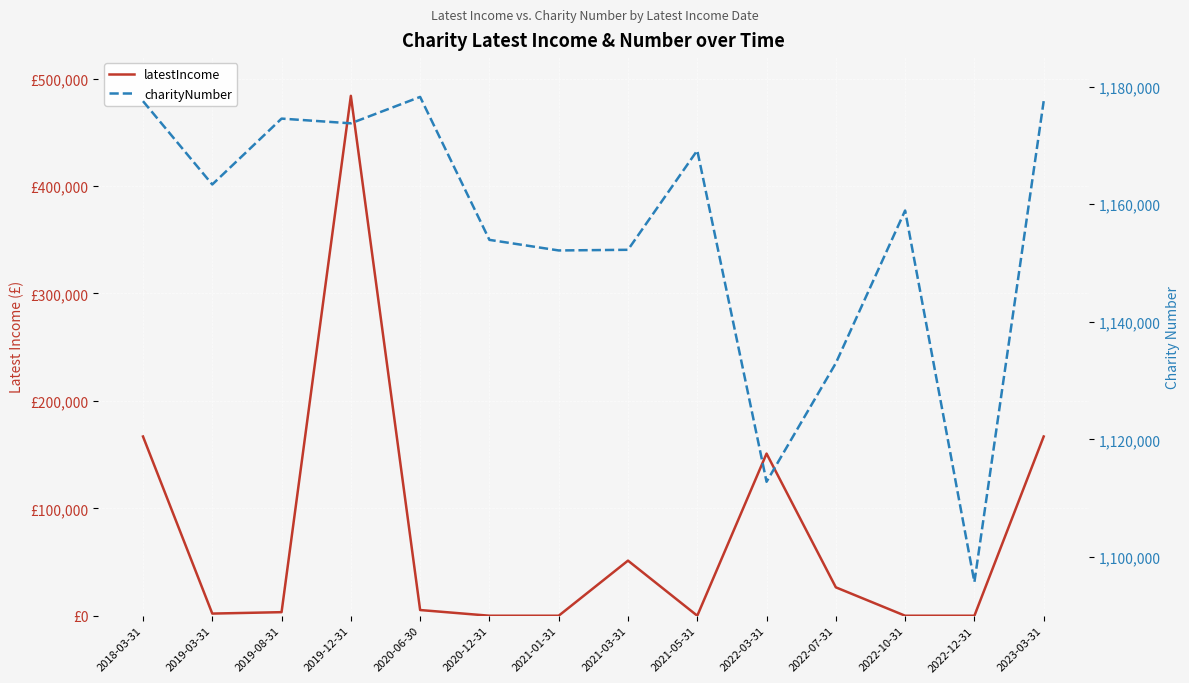

What is the label of the 10th point from the right?

2020-06-30